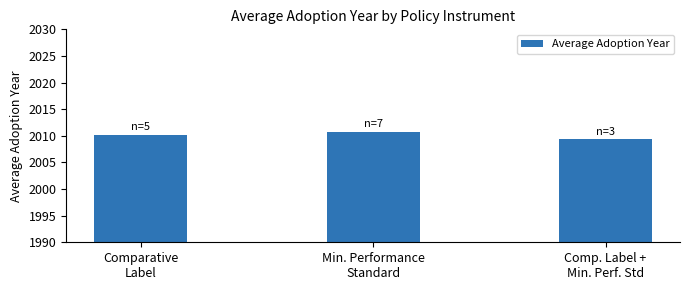

What position from the right is Comp. Label +
Min. Perf. Std?

1